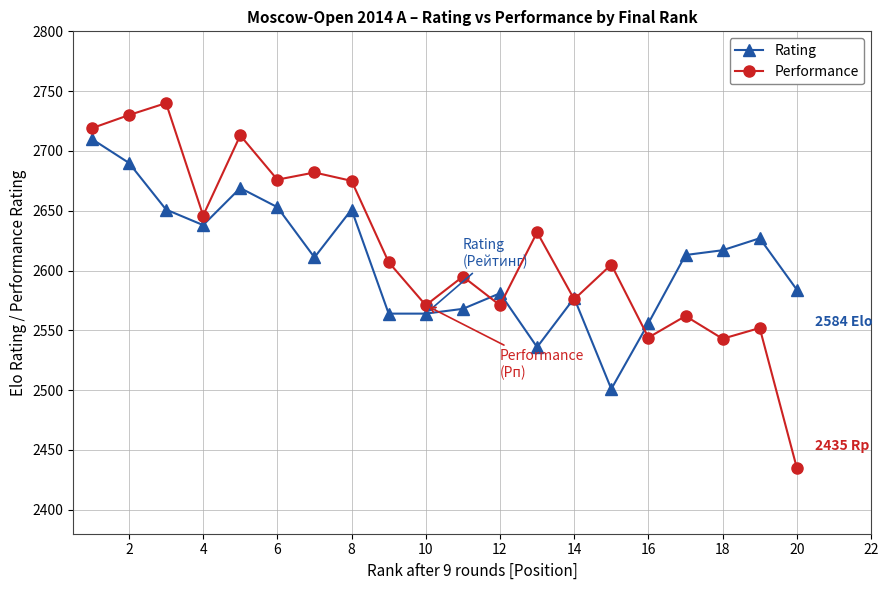

Which series has the largest total across all categories?

Performance